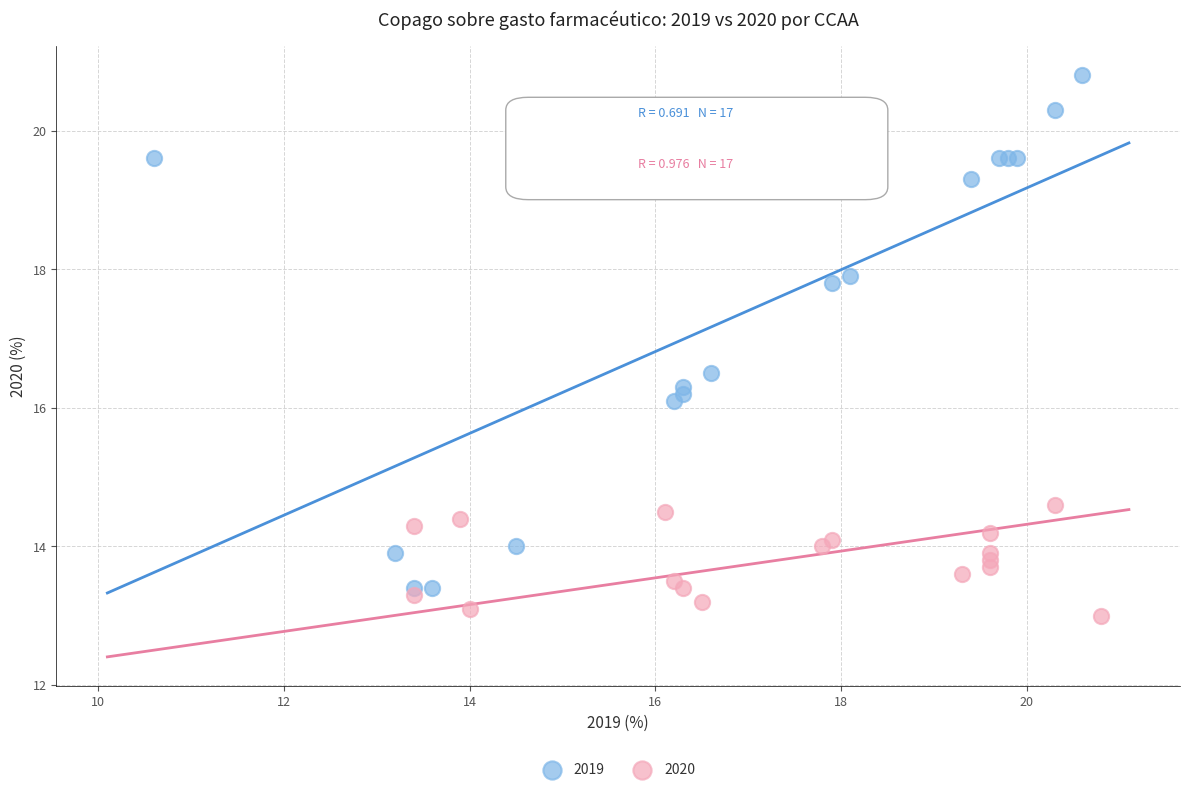

Which series reaches the minimum Y coordinate?

2020